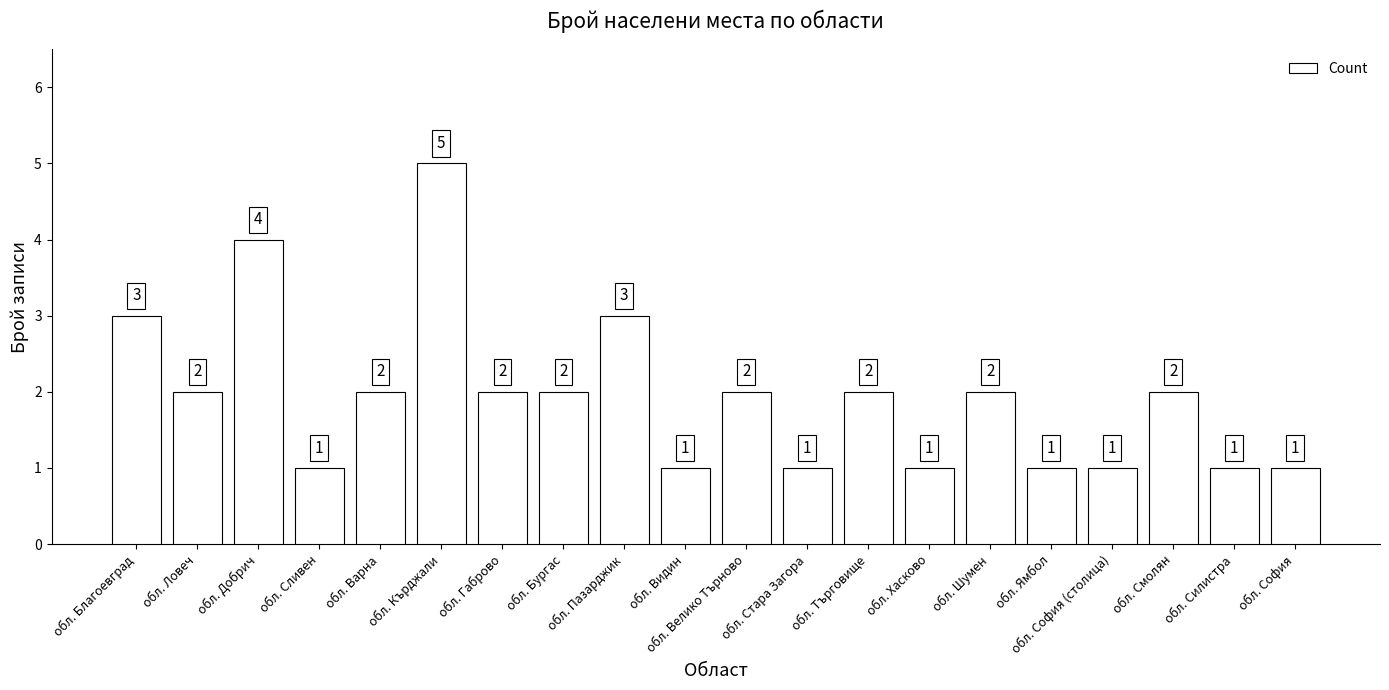

Between обл. София and обл. Варна, which is larger?

обл. Варна